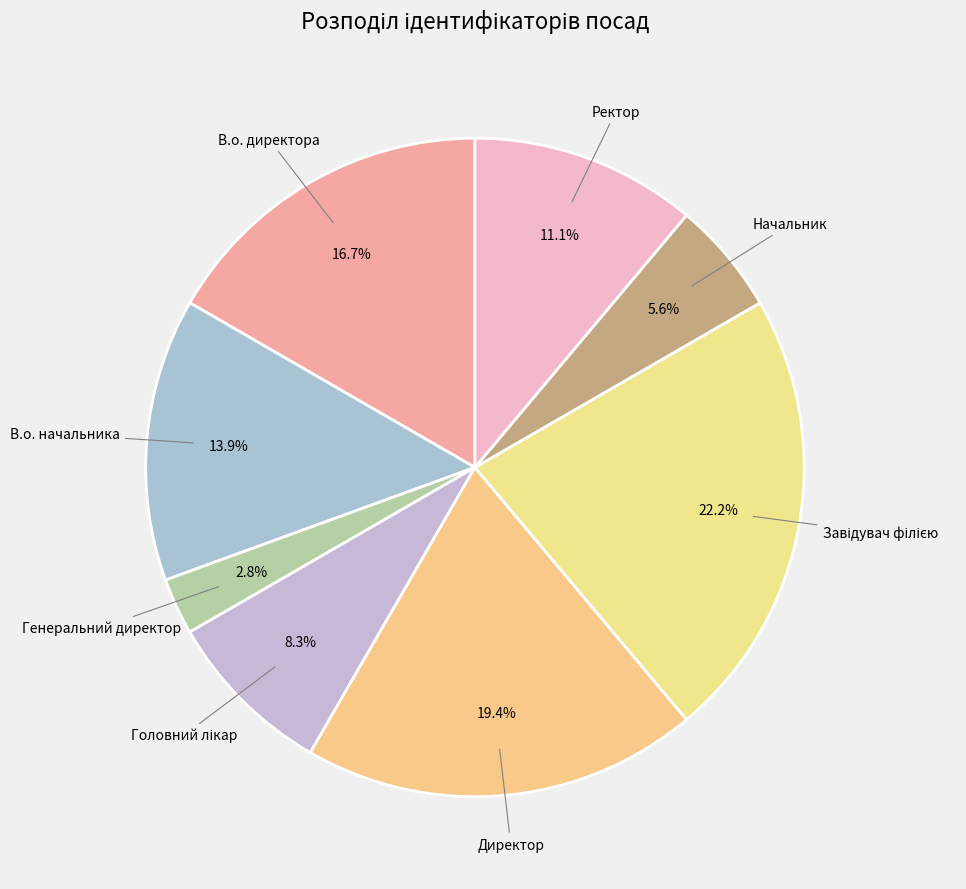

Count the number of slices in the pie.

8